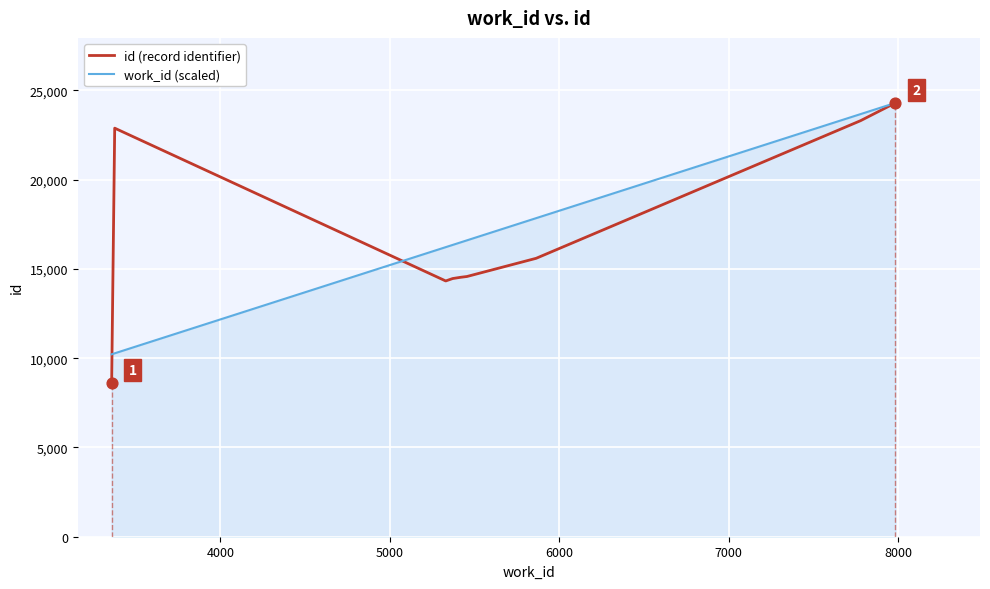

What is the minimum value for work_id (scaled)?

10220.8